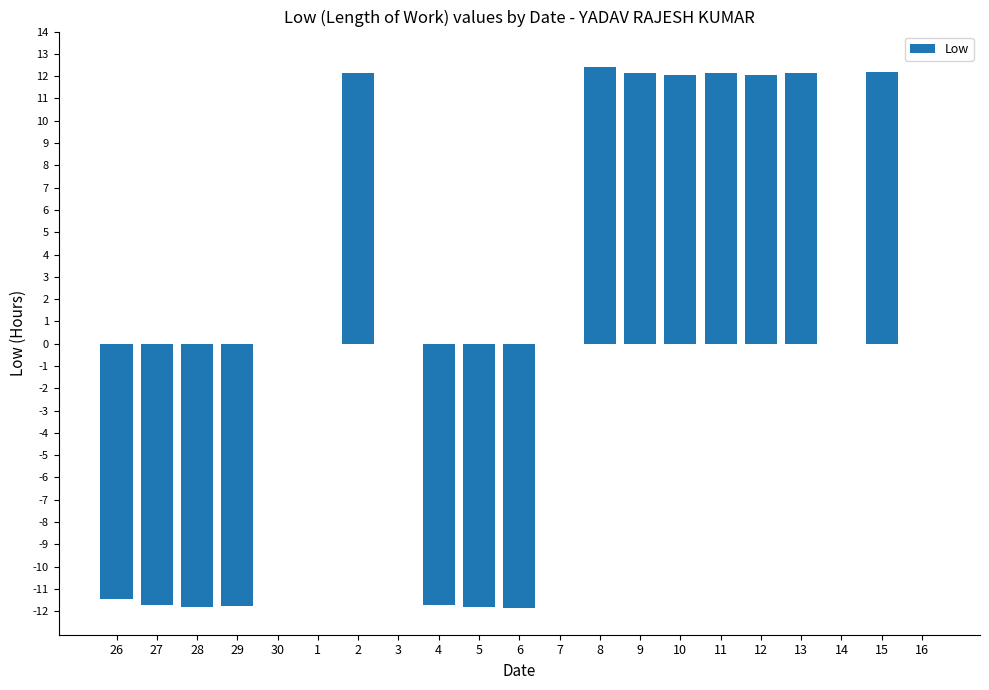

What is the maximum value shown in the chart?

12.4